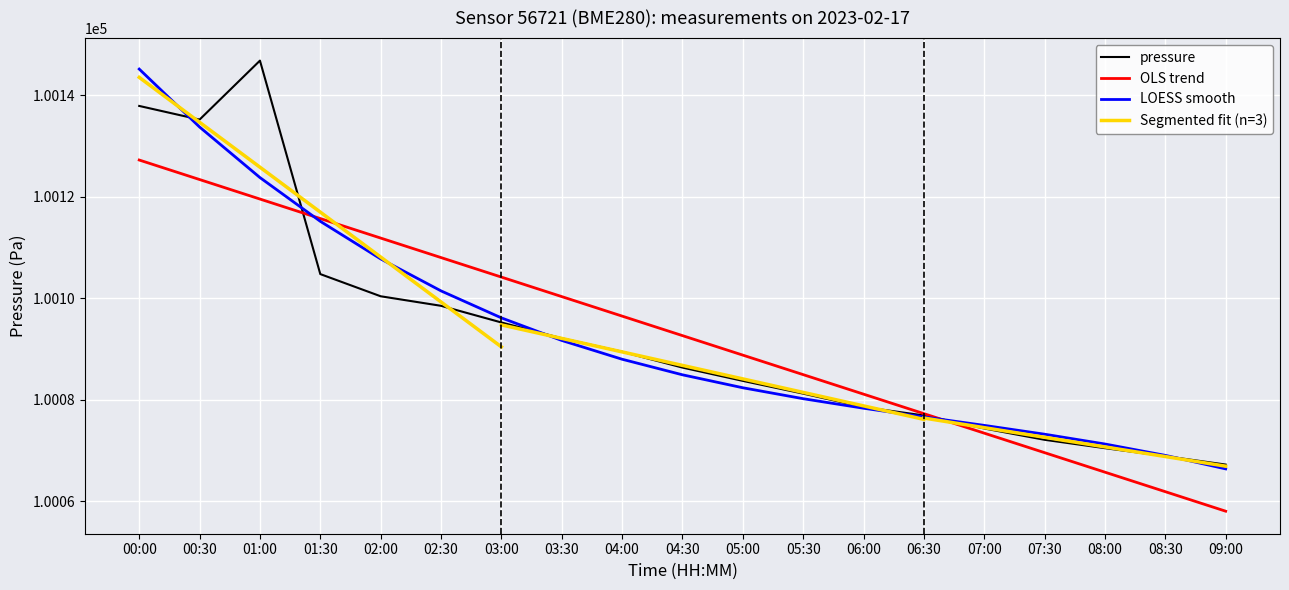

List the labels in order of humidity value, largest first.

00:00, 00:30, 01:00, 01:30, 02:00, 02:30, 03:00, 03:30, 04:00, 04:30, 05:00, 05:30, 06:00, 06:30, 07:00, 07:30, 08:00, 08:30, 09:00